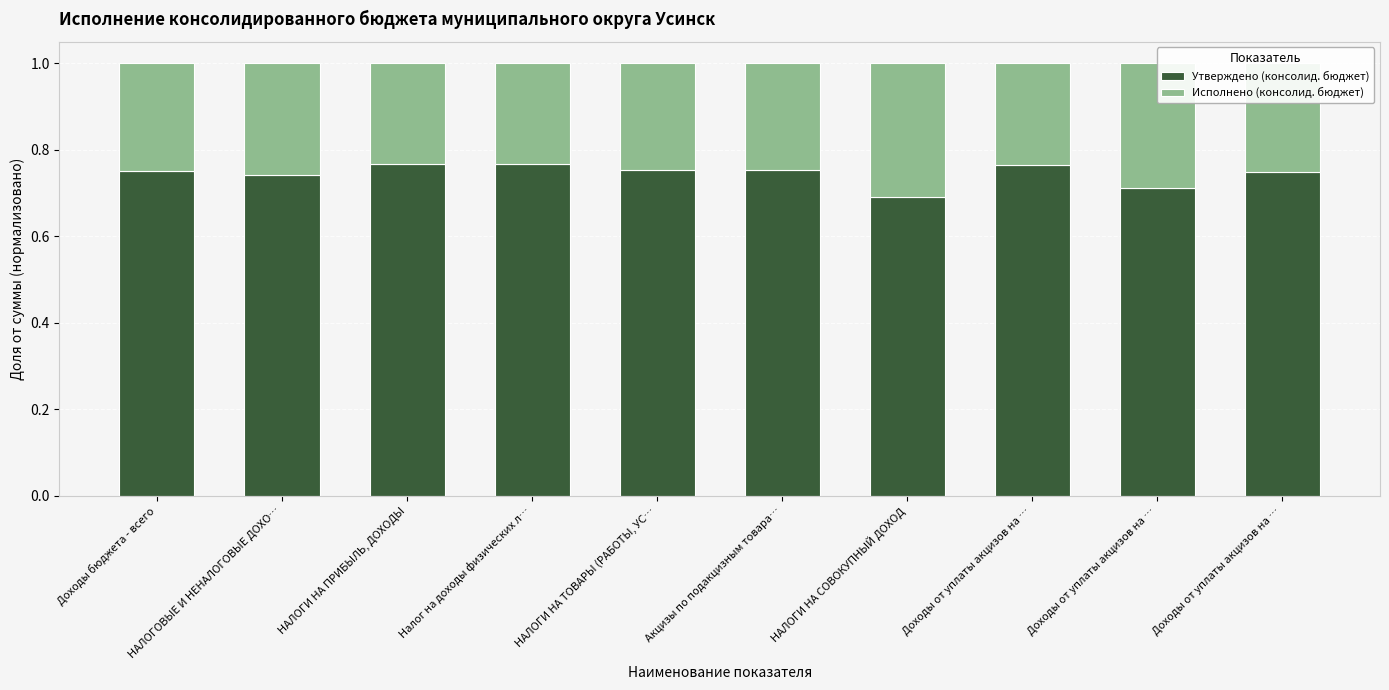

How many series are shown in this chart?

2